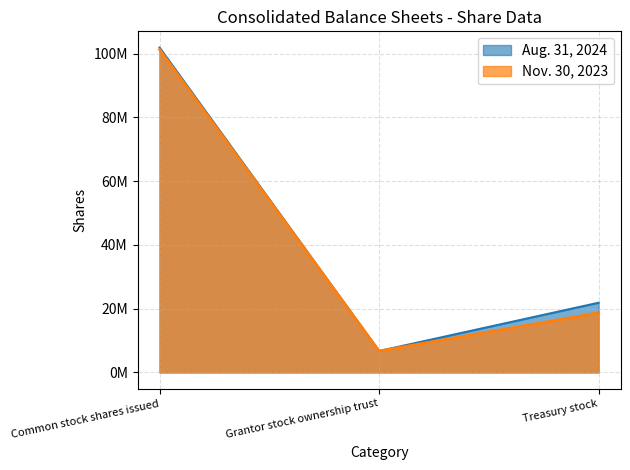

Is it true that Aug. 31, 2024 equals 9524287 at Grantor stock ownership trust?

False